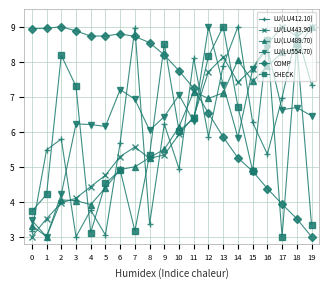

Which category has the highest value in the LU(LU489.70) series?

19